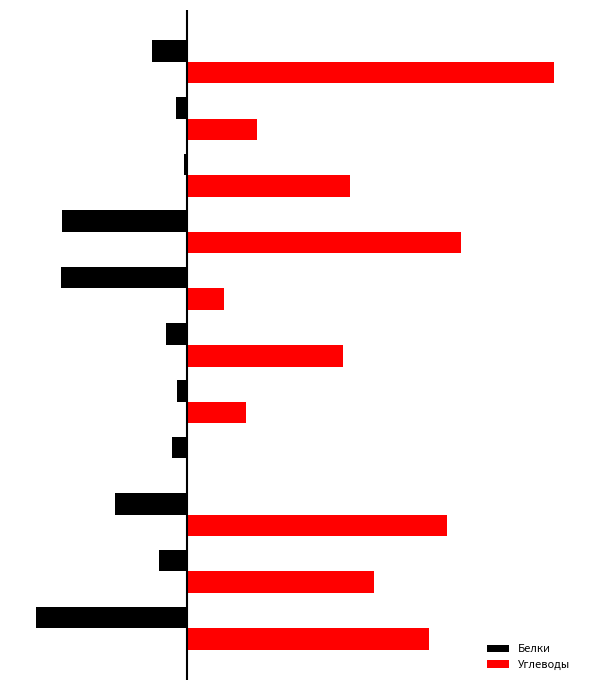

What are all the series names shown in the legend?

Белки, Углеводы